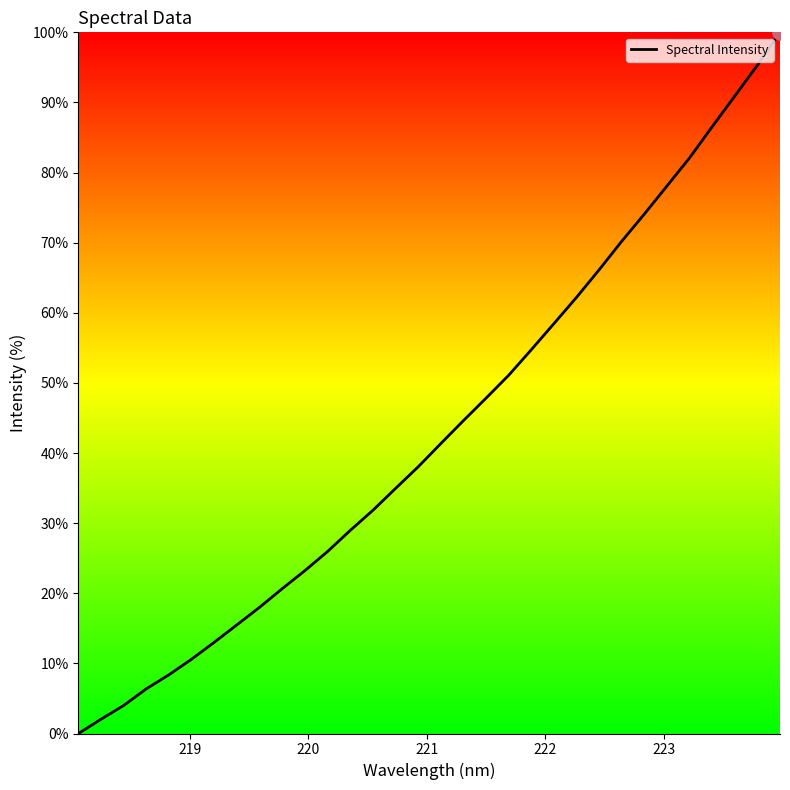

What is the maximum value shown in the chart?

100.0